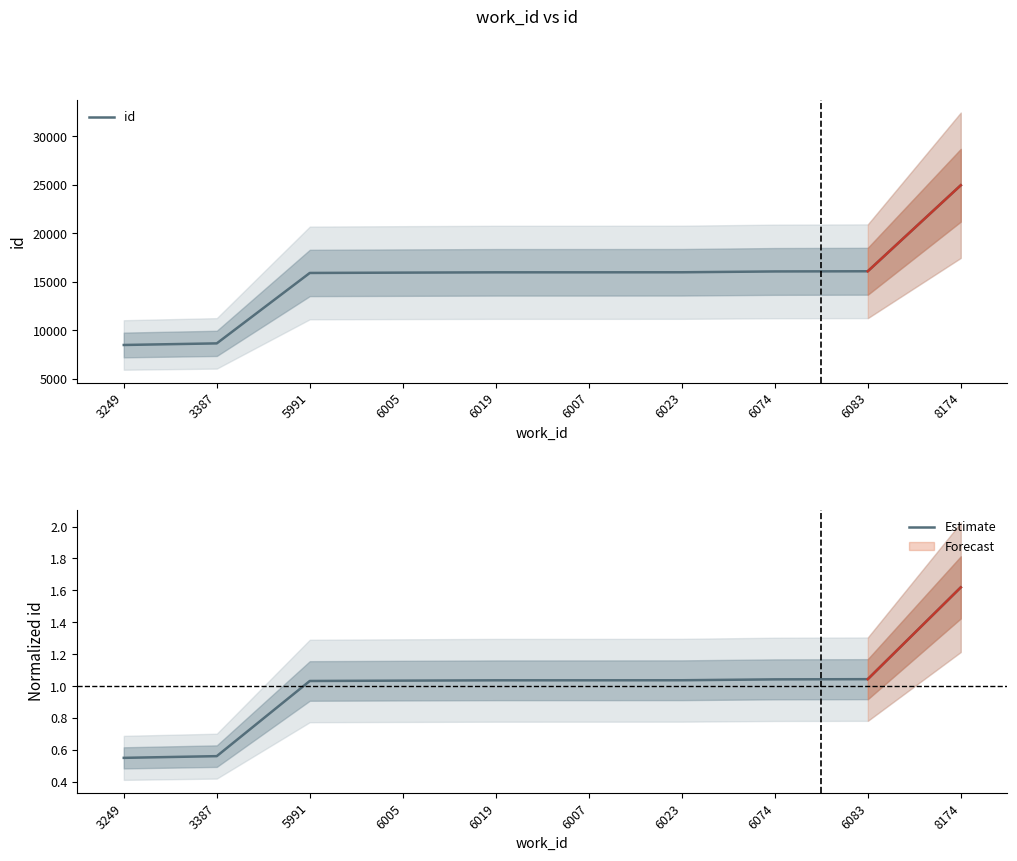

Which series has the widest spread of values?

id